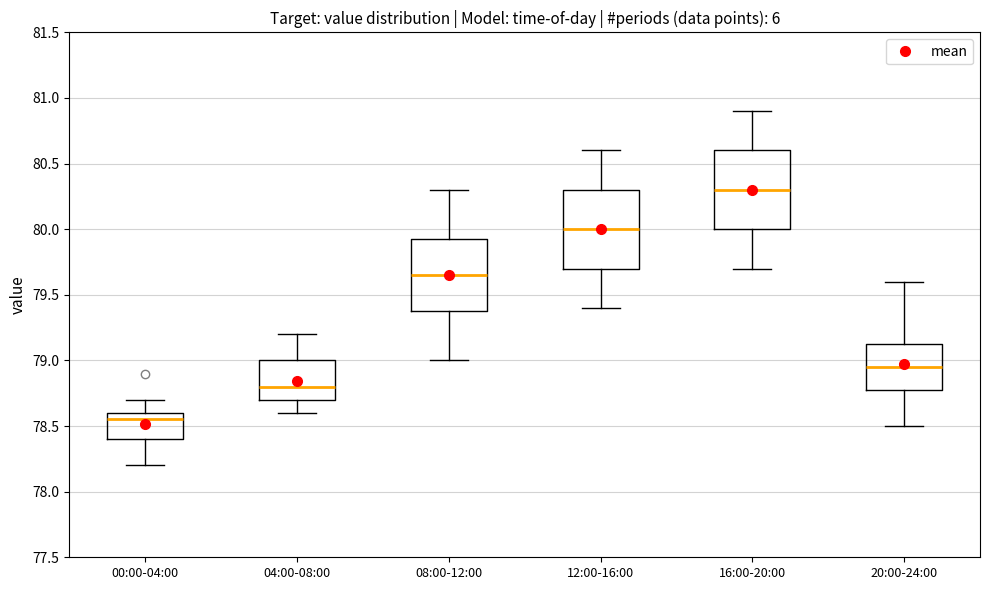

Reading left to right, transcribe this box plot: for each box, give where its median line is, the range the box spans, and where its two whiskers end, as read against the y-axis. The values are not printed on the chart, so give them approximately, as read against the axis.

00:00-04:00: median 78.55, box 78.40 to 78.60, whiskers 78.20 to 78.70
04:00-08:00: median 78.80, box 78.70 to 79.00, whiskers 78.60 to 79.20
08:00-12:00: median 79.65, box 79.40 to 79.95, whiskers 79.00 to 80.30
12:00-16:00: median 80.00, box 79.70 to 80.30, whiskers 79.40 to 80.60
16:00-20:00: median 80.30, box 80.00 to 80.60, whiskers 79.70 to 80.90
20:00-24:00: median 78.95, box 78.80 to 79.15, whiskers 78.50 to 79.60